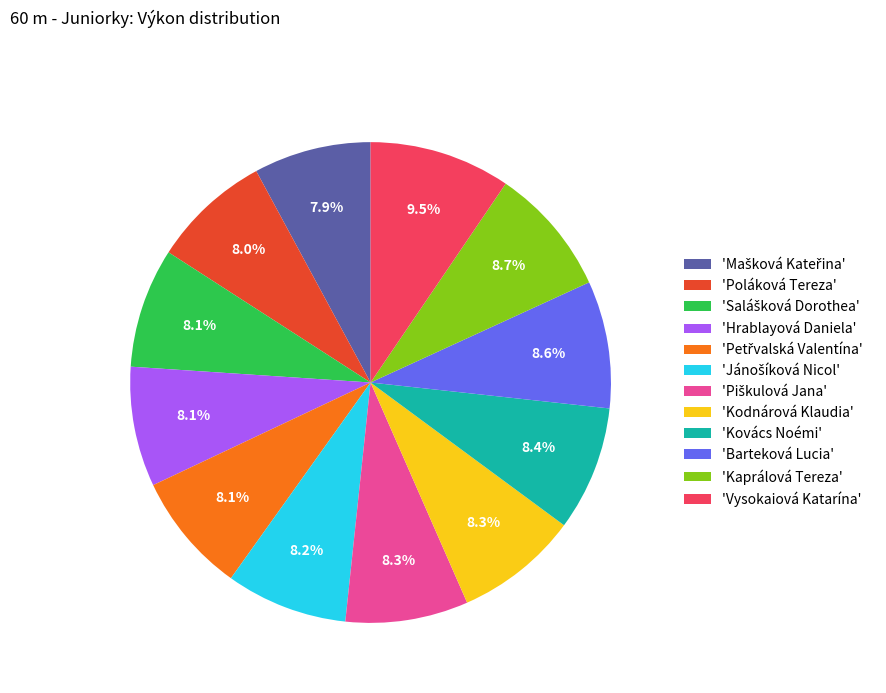

Which category has the biggest portion of the pie?

'Vysokaiová Katarína'